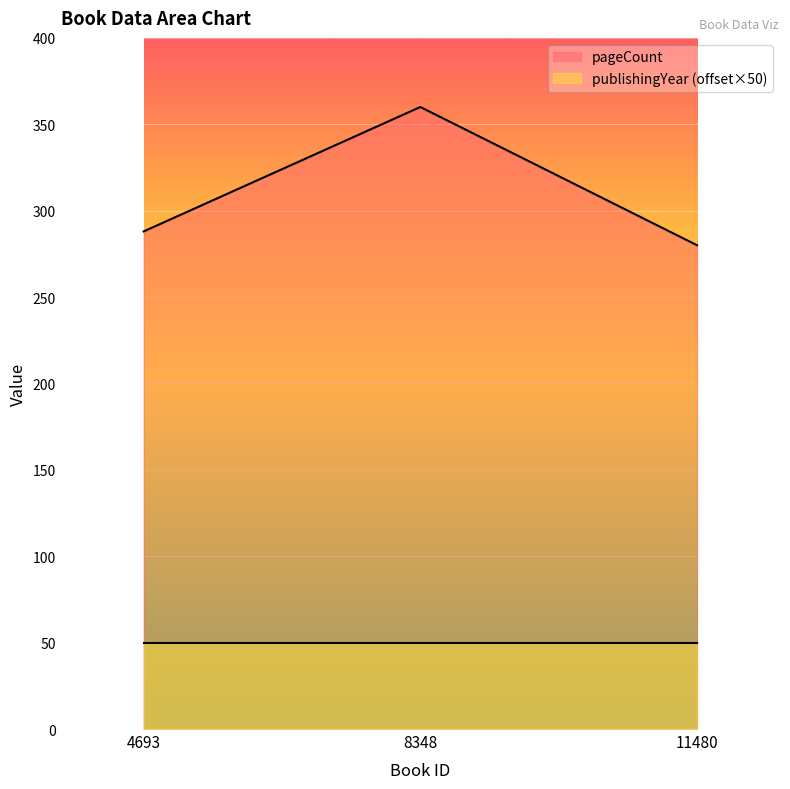

How many lines are shown in the chart?

2